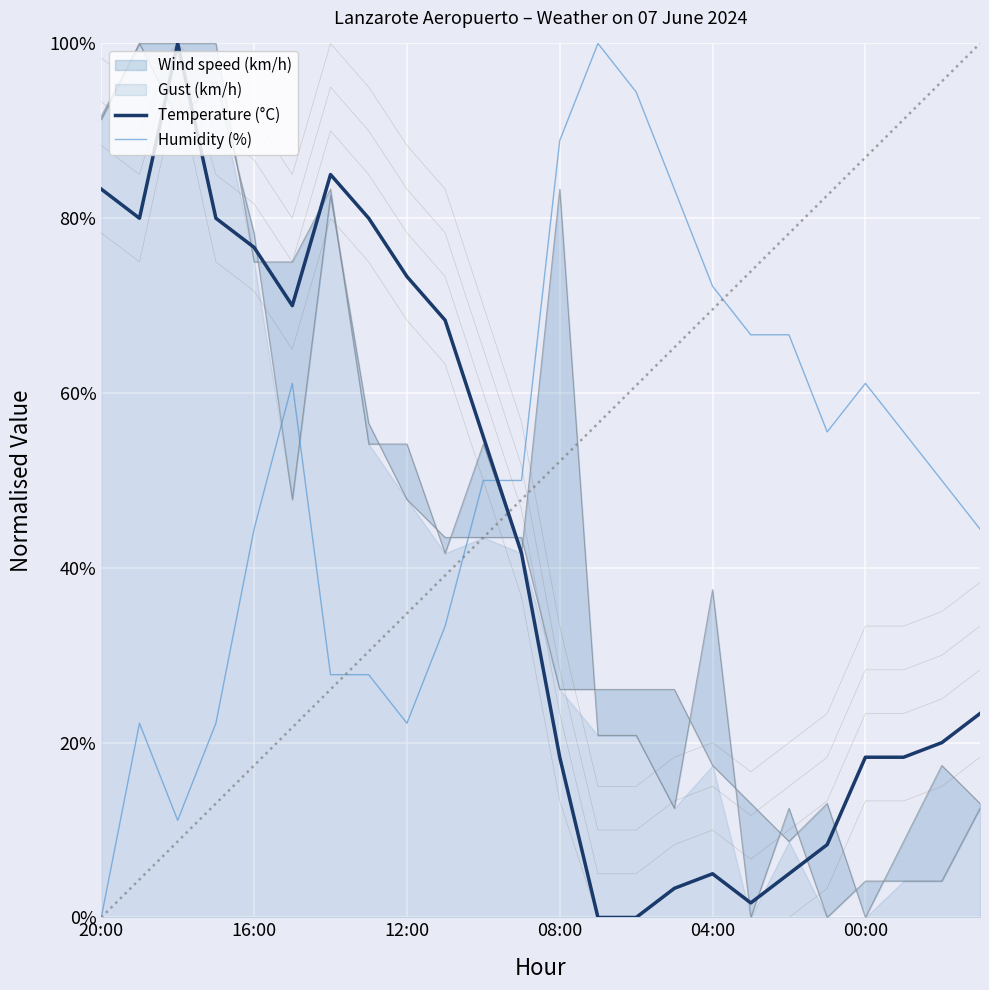

What position from the left is 00:00?

21